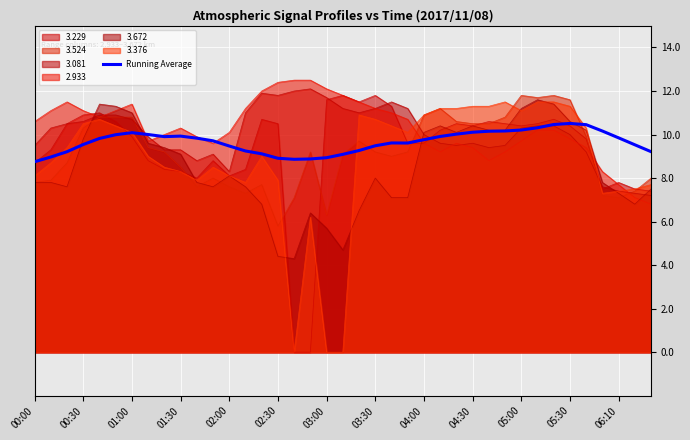

What is the maximum value shown in the chart?

12.5